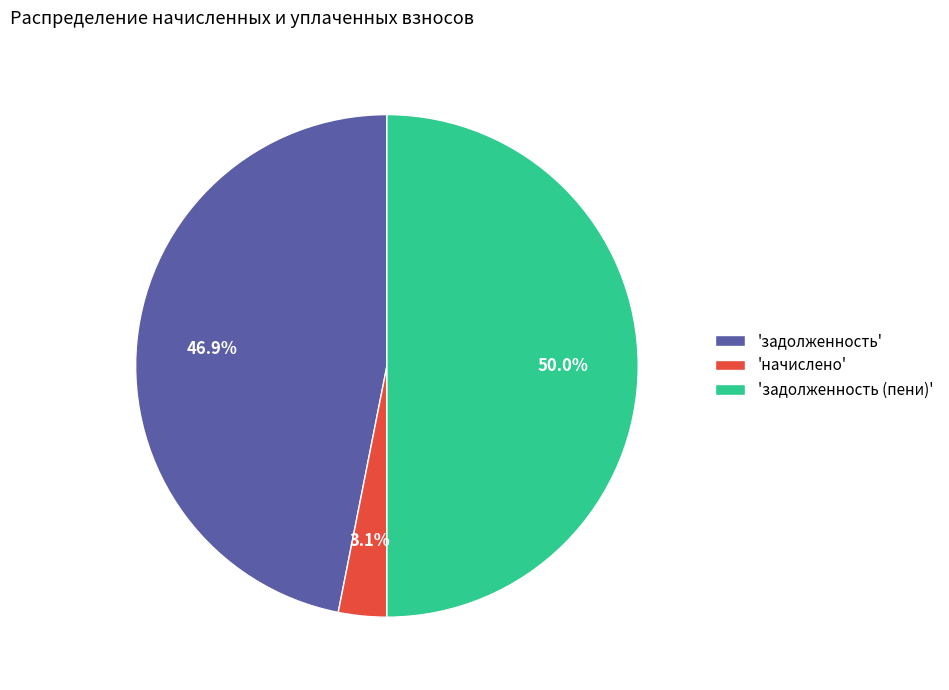

Approximately how many times larger is the value at 'задолженность' compared to 'задолженность (пени)'?

0.9